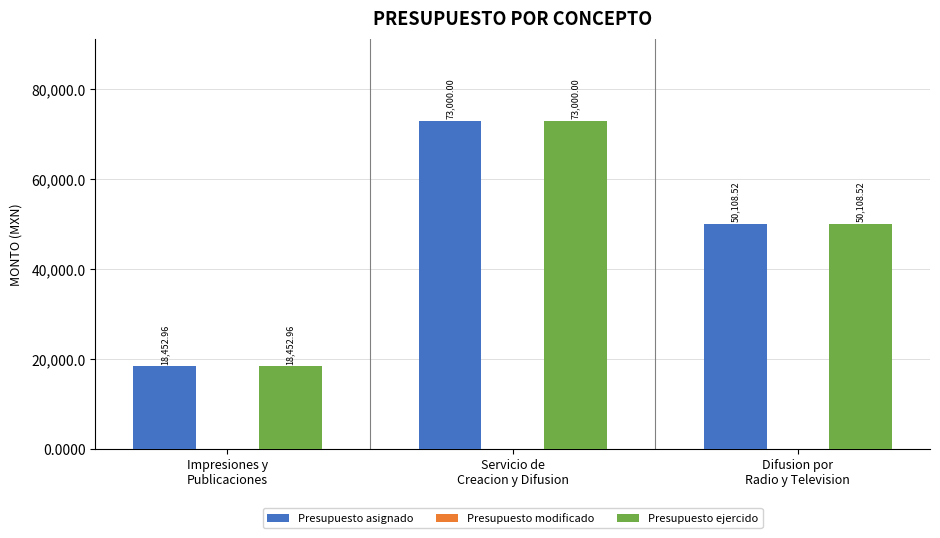

What is the difference between the second highest and minimum values in the Presupuesto ejercido series?

31655.6